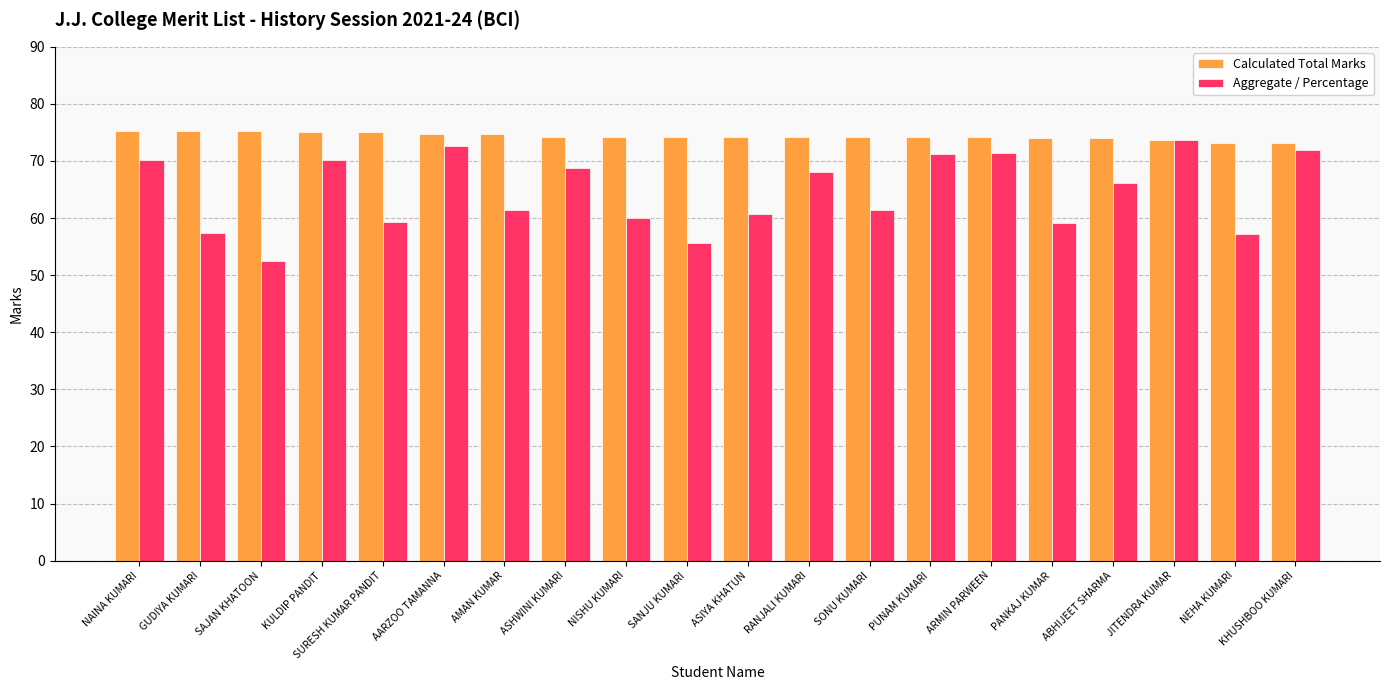

What is the difference between the Calculated Total Marks values at GUDIYA KUMARI and SONU KUMARI?

1.0